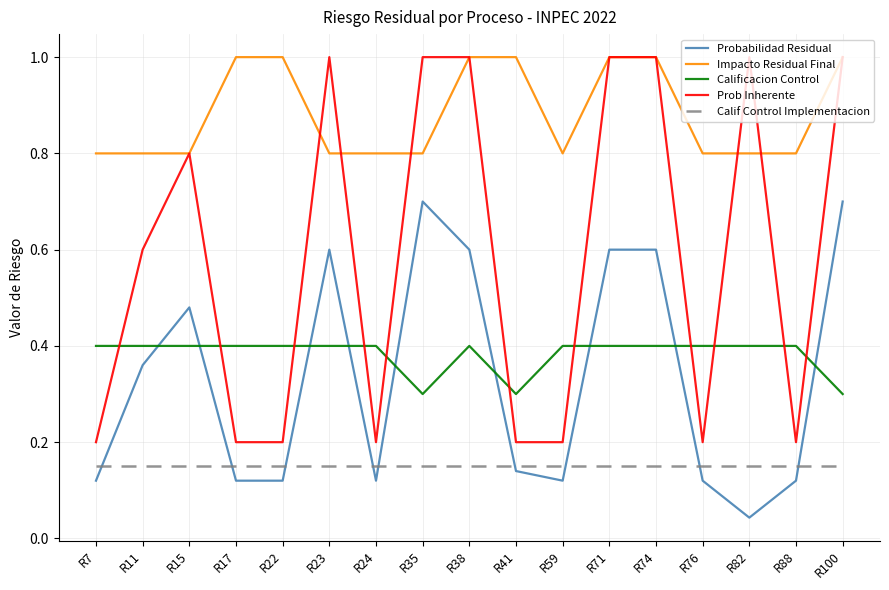

True or false: Calif Control Implementacion has a value of 0.0 at R17.

False